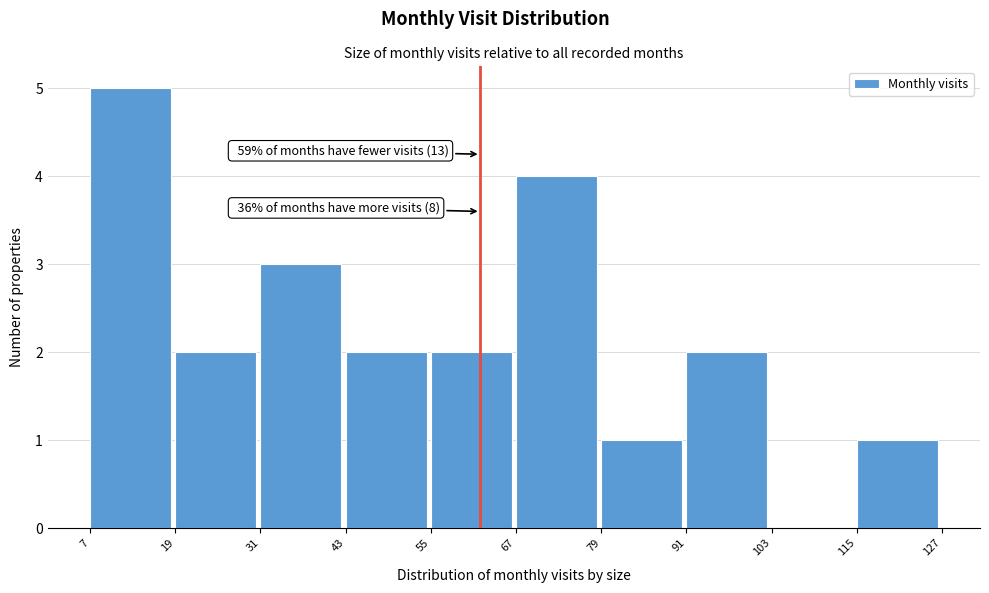

Over which range of the x-axis is the bar tallest?

7 to 19